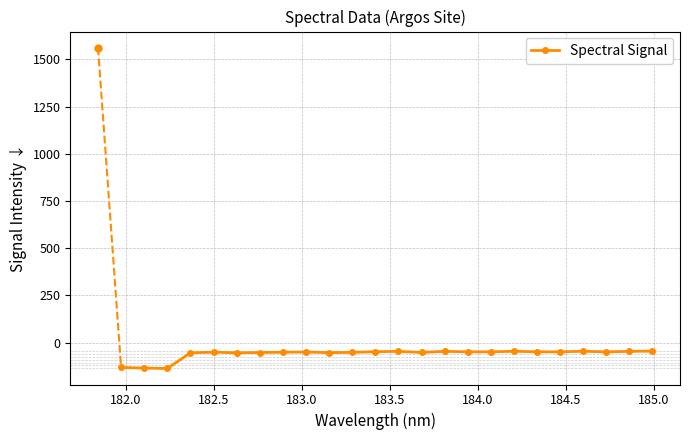

What is the maximum value shown in the chart?

-44.8